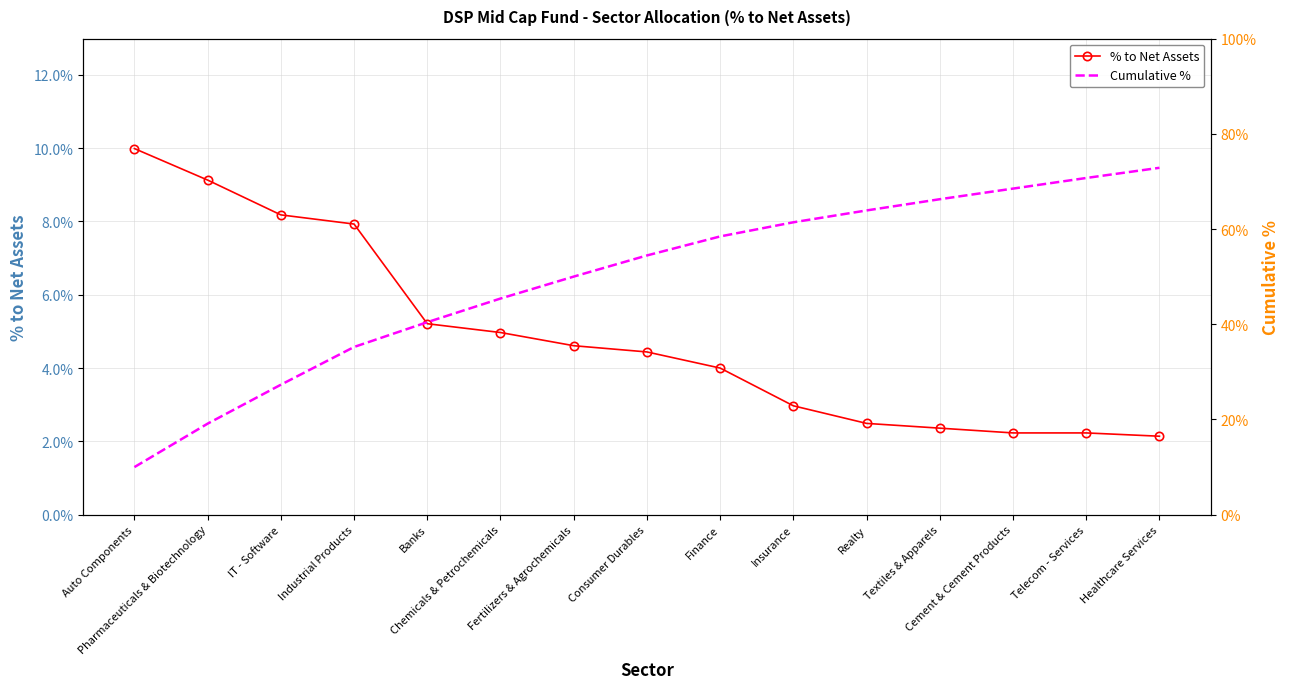

True or false: % to Net Assets and Cumulative % intersect in this chart.

False